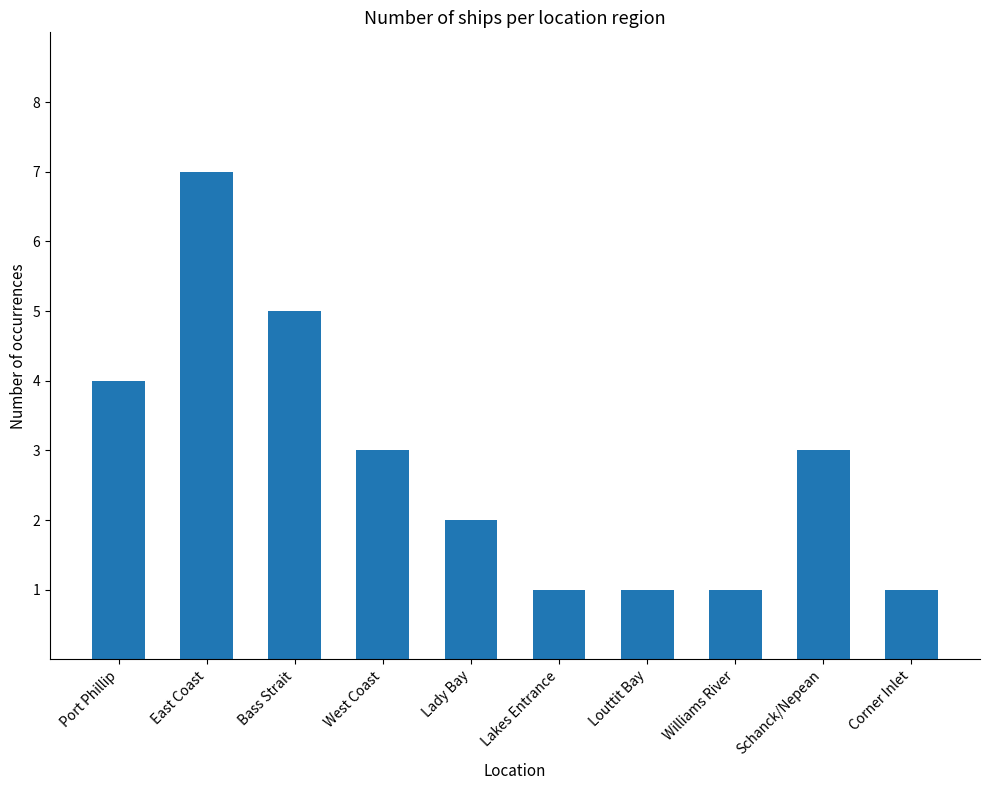

What is the average value?

3